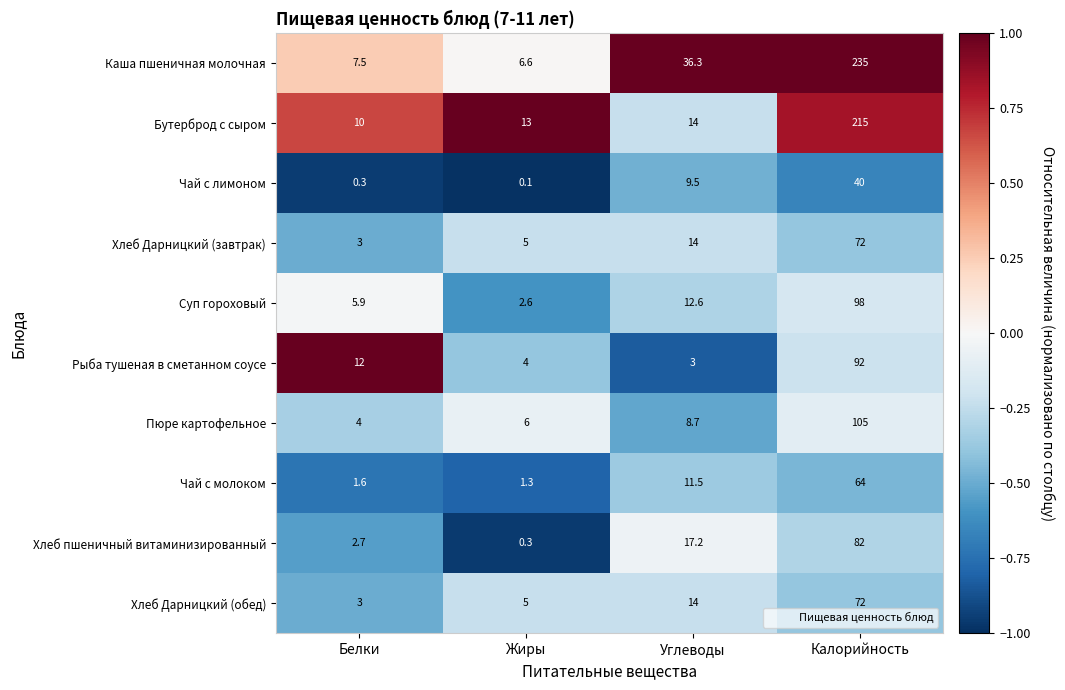

What is the approximate value of Бутерброд с сыром at Углеводы?

14.0